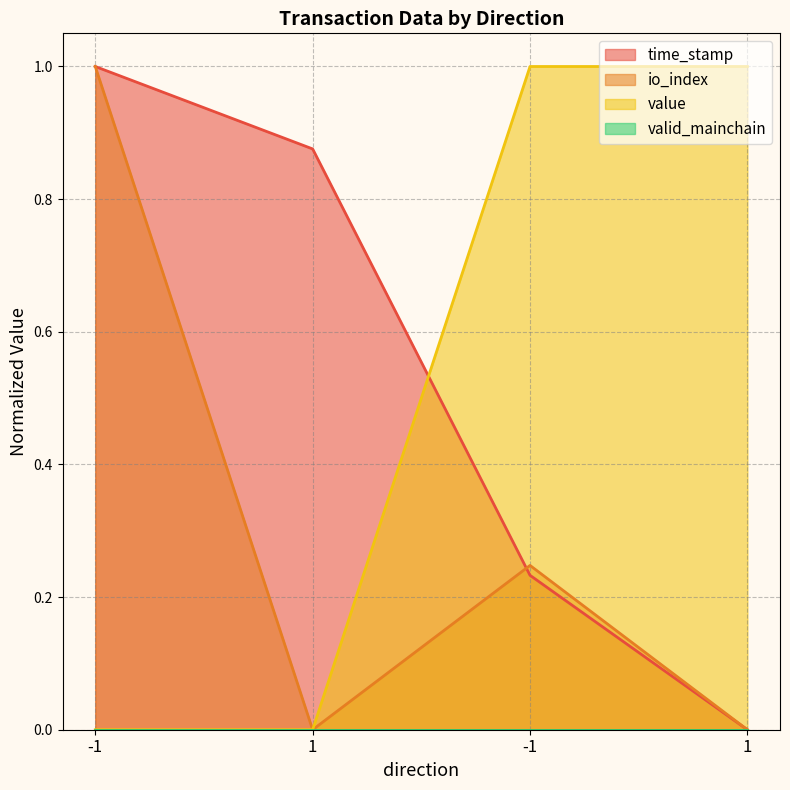

Between -1 and 1, which is larger?

-1